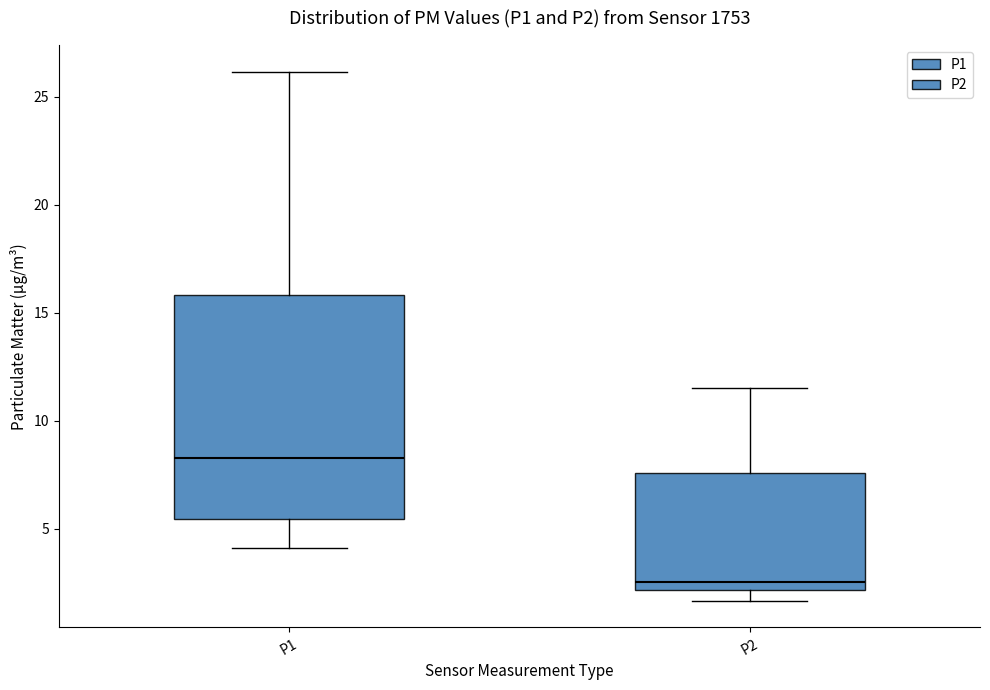

Reading left to right, transcribe this box plot: for each box, give where its median line is, the range the box spans, and where its two whiskers end, as read against the y-axis. The values are not printed on the chart, so give them approximately, as read against the axis.

P1: median 8.5, box 5.5 to 16.0, whiskers 4.0 to 26.0
P2: median 2.5, box 2.0 to 7.5, whiskers 1.5 to 11.5